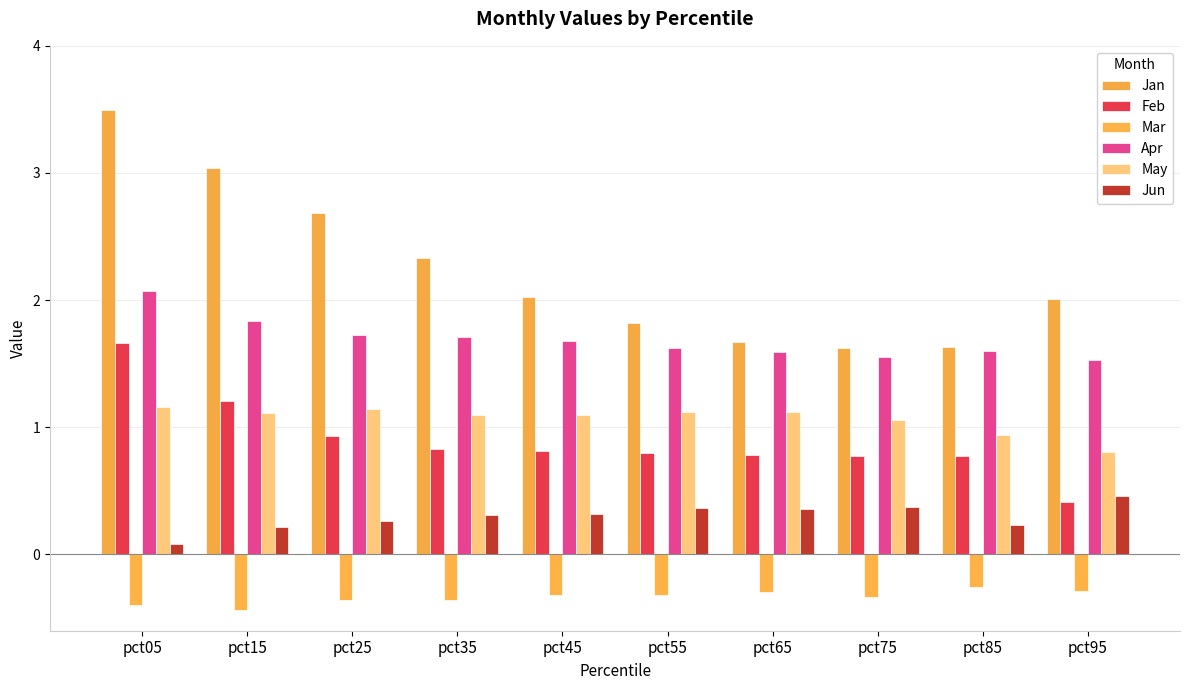

How many bars are there in each group?

6